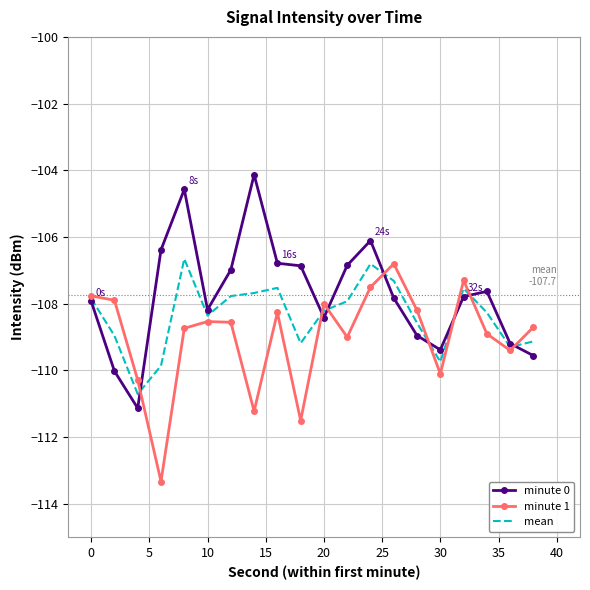

How many values in the mean series exceed -108?

9